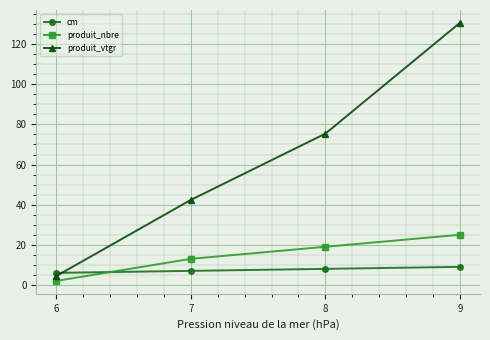

At which category is the sum across all series the highest?

9